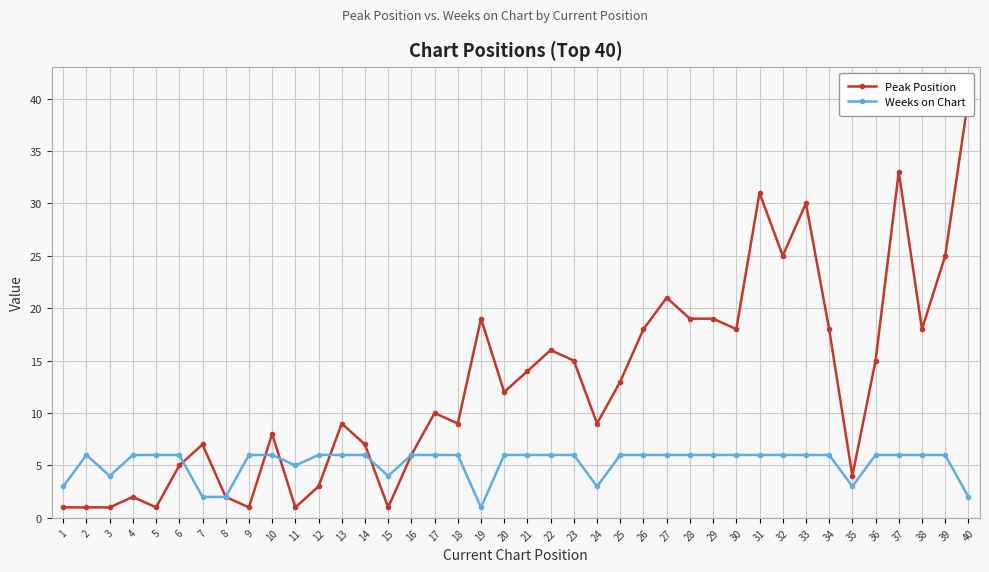

Is it true that Weeks on Chart equals 2 at 14?

False